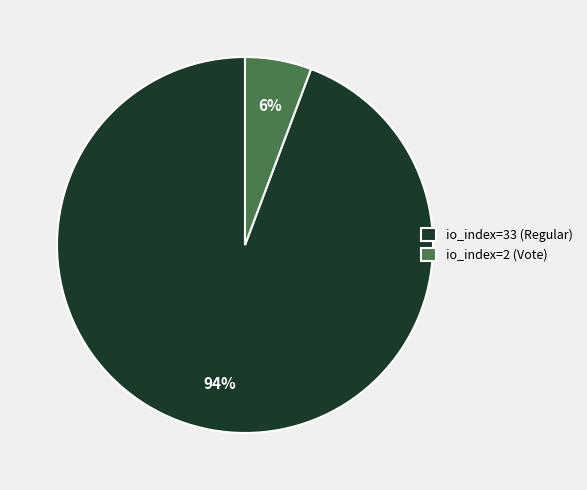

To the nearest percent, what portion does io_index=33 (Regular) represent?

94%